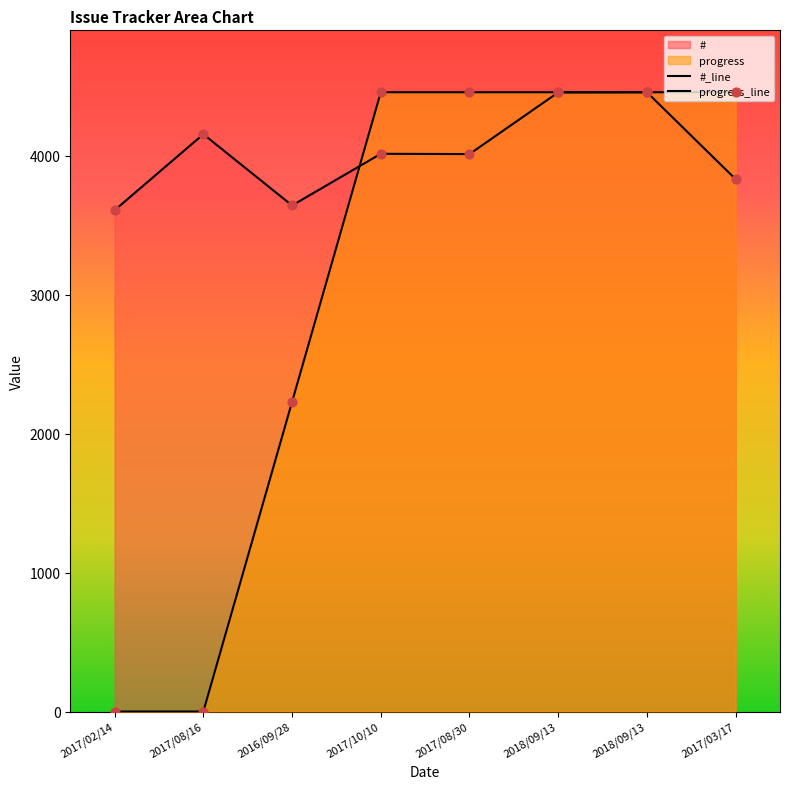

What is the total value across all series at 2018/09/13?

8915